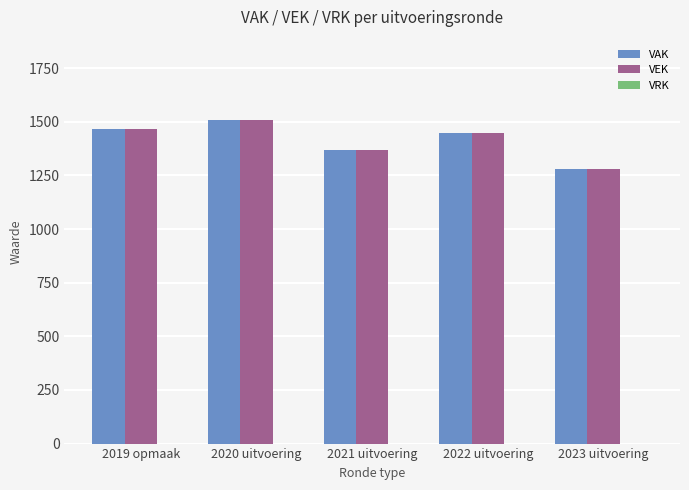

What is the maximum value for VAK?

1506